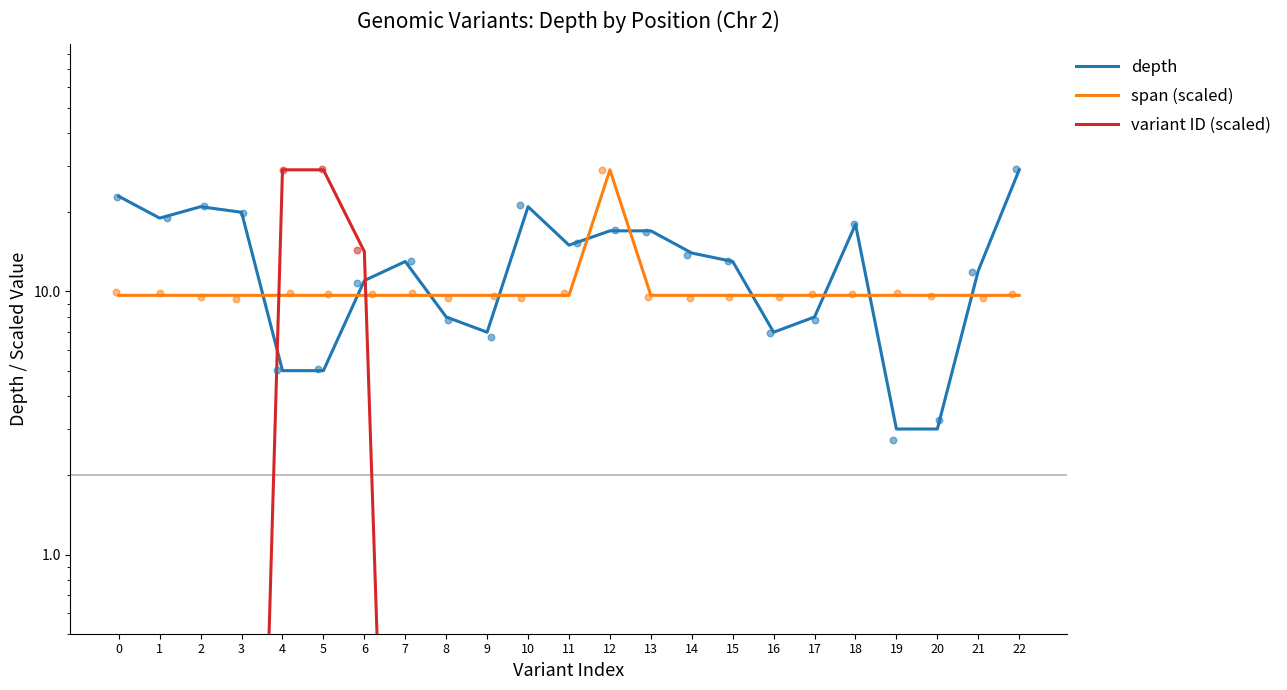

What are all the series names shown in the legend?

depth, span (scaled), variant ID (scaled)